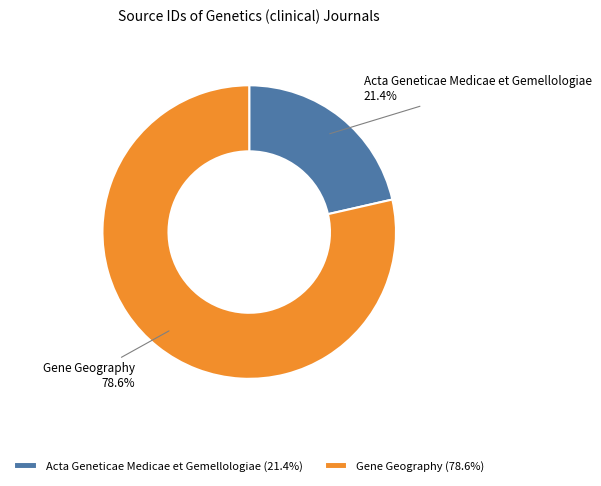

True or false: Gene Geography accounts for 72% of the total.

False